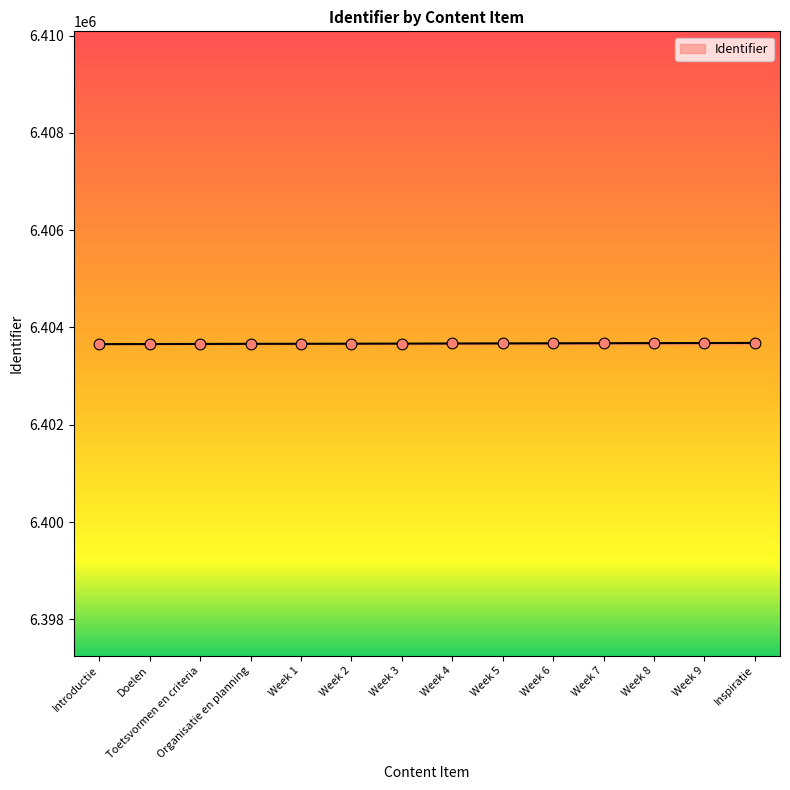

What is the change in value from Introductie to Organisatie en planning?

+6